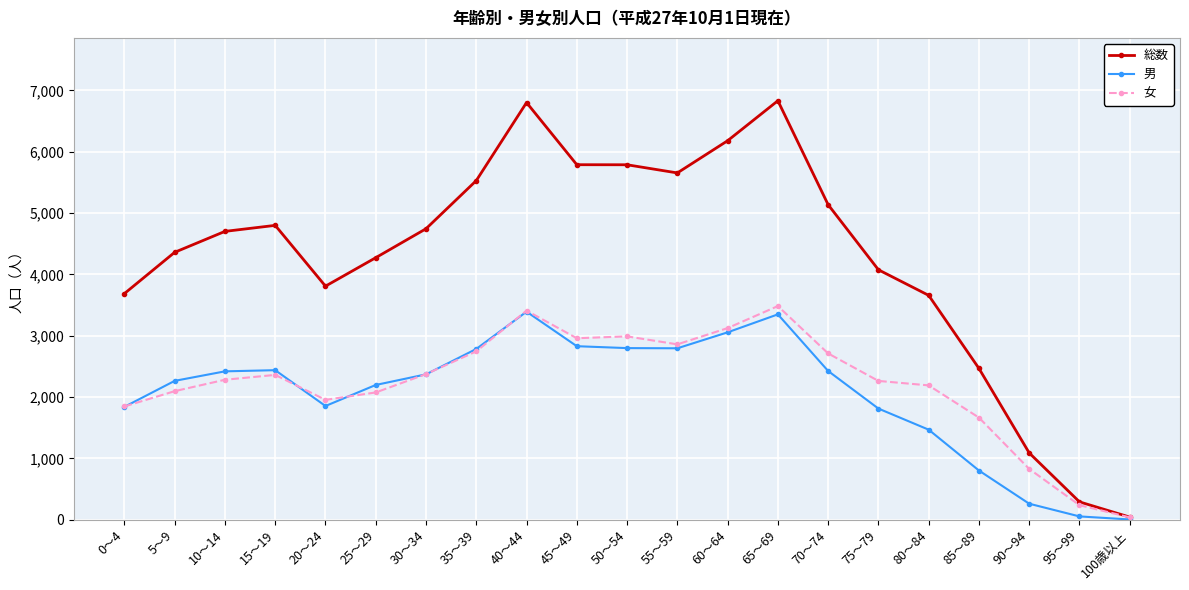

The 総数 series shows 5654 at 55～59. True or false?

True